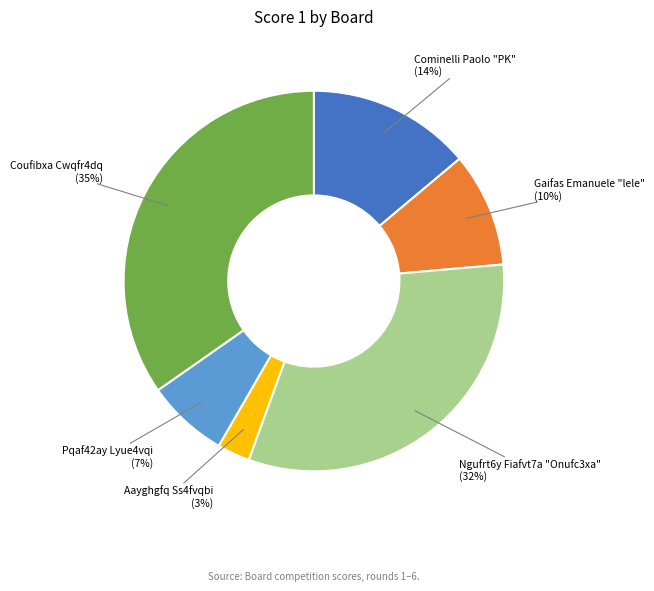

Is there any slice that represents more than half of the pie?

No